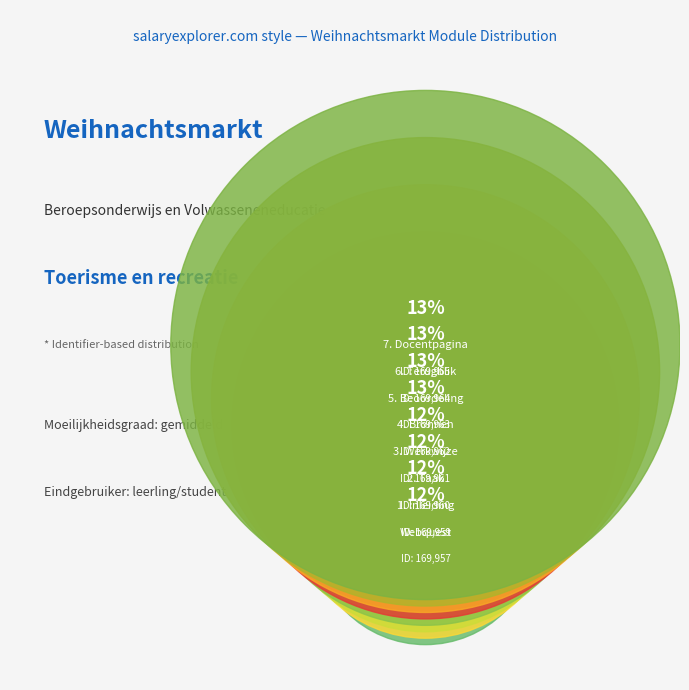

Which has a higher value, 5. Beoordeling or 2. Taak?

5. Beoordeling